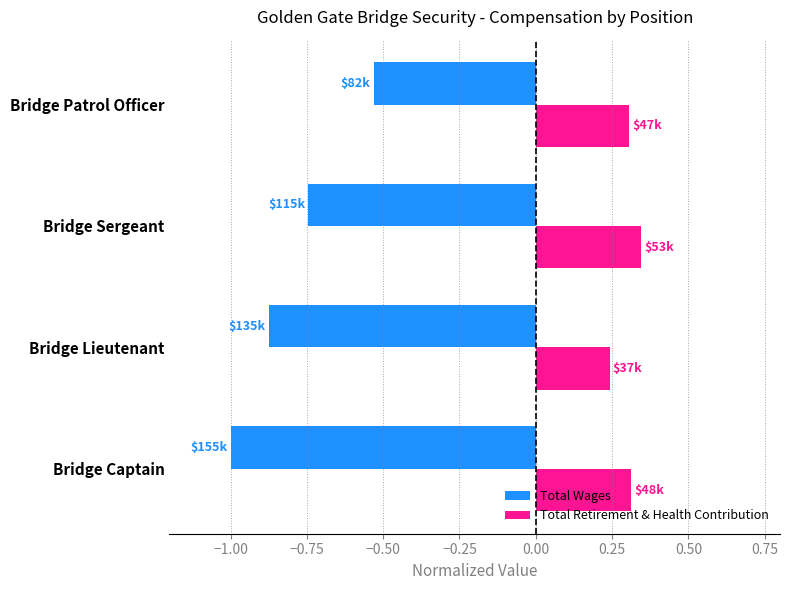

Which series has the largest total across all categories?

Total Retirement & Health Contribution